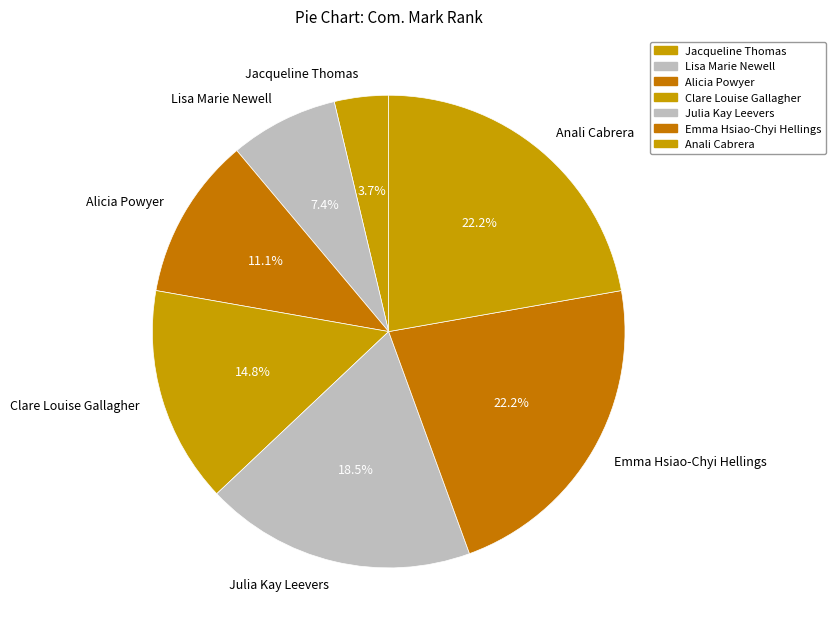

Does Julia Kay Leevers account for over 50% of the chart?

No